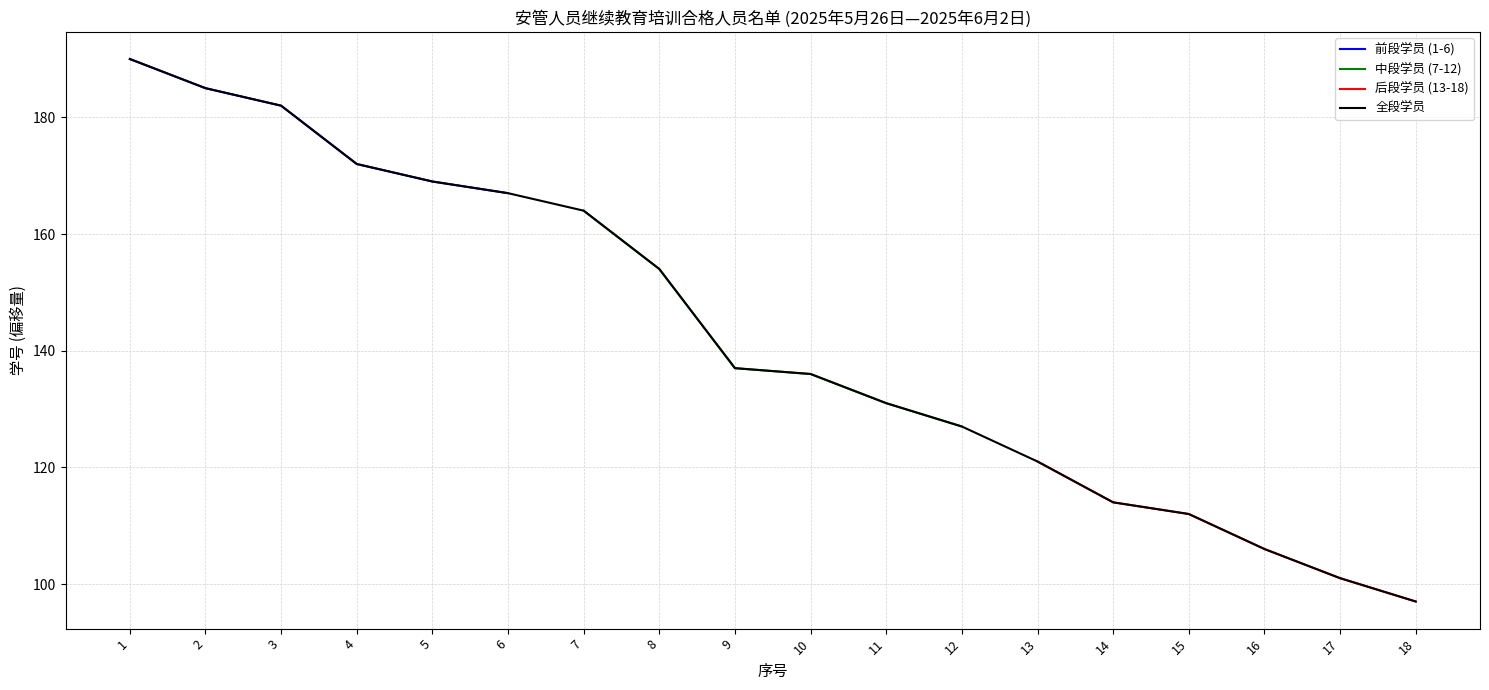

Reading left to right, list all the values displayed in this chart.

190	185	182	172	169	167	164	154	137	136	131	127	121	114	112	106	101	97